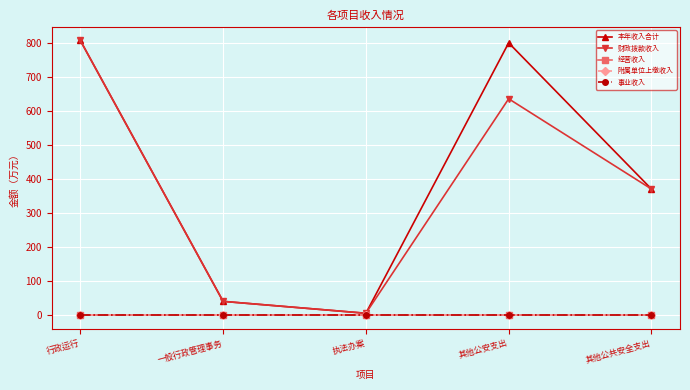

What is the total value across all series at 执法办案?

10.0